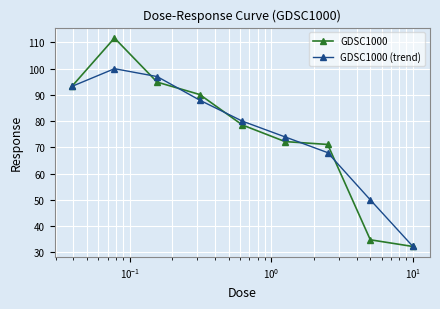

Reading right to left, what are all the values shown in this chart?

GDSC1000: 32.2	34.8	71.1	72.2	78.5	90.1	94.9	111.7	93.2
GDSC1000 (trend): 32.2	50.0	68.0	74.0	80.0	88.0	97.0	100.0	93.2